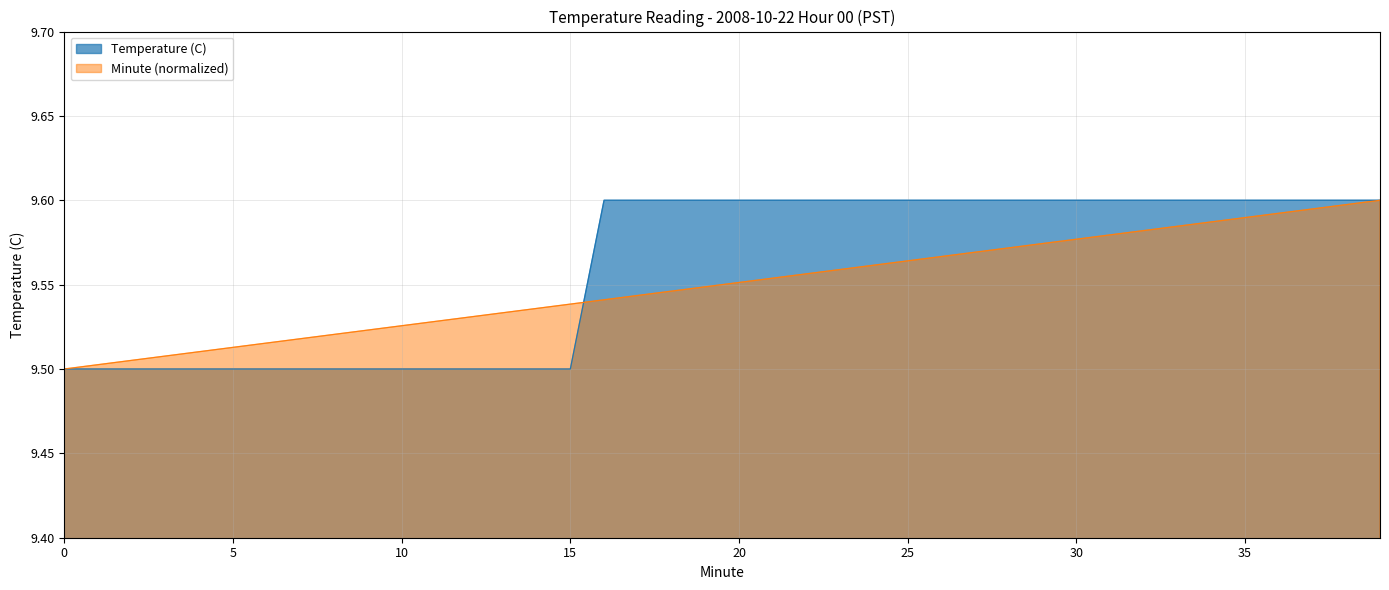

At 29, list the series in order from smallest to largest.

Minute, Temperature (C)